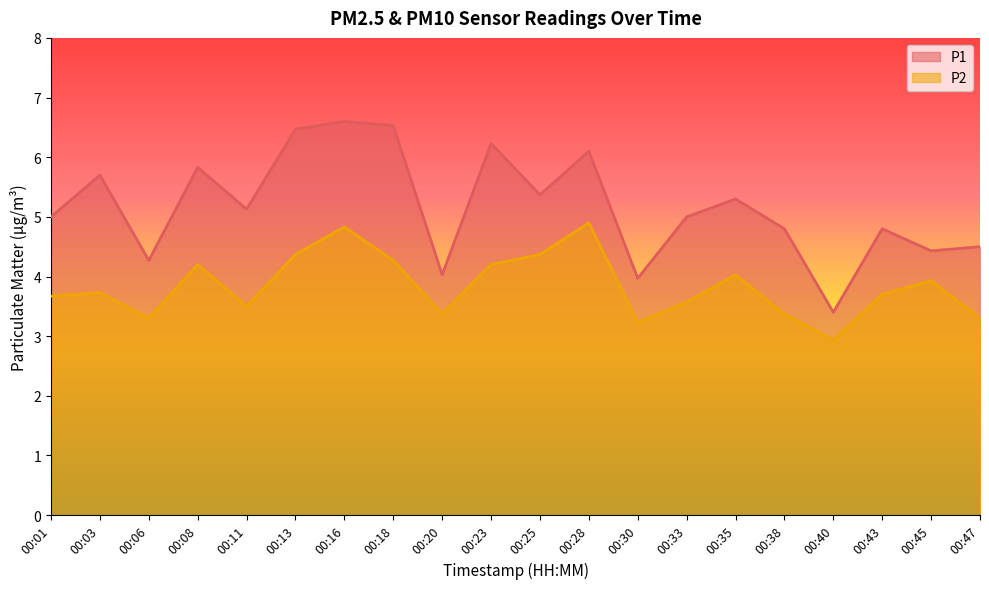

Reading left to right, list all the values displayed in this chart.

P1: 00:01=5.0	00:03=5.7	00:06=4.3	00:08=5.8	00:11=5.1	00:13=6.5	00:16=6.6	00:18=6.5	00:20=4.0	00:23=6.2	00:25=5.4	00:28=6.1	00:30=4.0	00:33=5.0	00:35=5.3	00:38=4.8	00:40=3.4	00:43=4.8	00:45=4.4	00:47=4.5
P2: 00:01=3.7	00:03=3.7	00:06=3.3	00:08=4.2	00:11=3.5	00:13=4.4	00:16=4.8	00:18=4.3	00:20=3.4	00:23=4.2	00:25=4.4	00:28=4.9	00:30=3.2	00:33=3.6	00:35=4.0	00:38=3.4	00:40=2.9	00:43=3.7	00:45=3.9	00:47=3.3